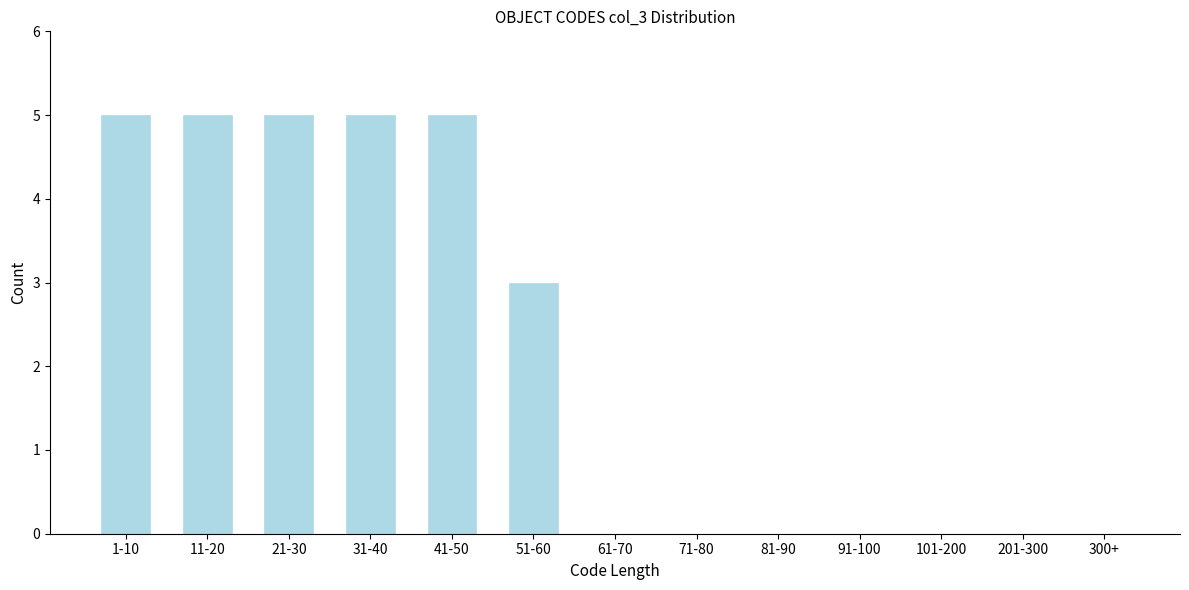

Reading right to left, list all the values displayed in this chart.

300+=0	201-300=0	101-200=0	91-100=0	81-90=0	71-80=0	61-70=0	51-60=3	41-50=5	31-40=5	21-30=5	11-20=5	1-10=5